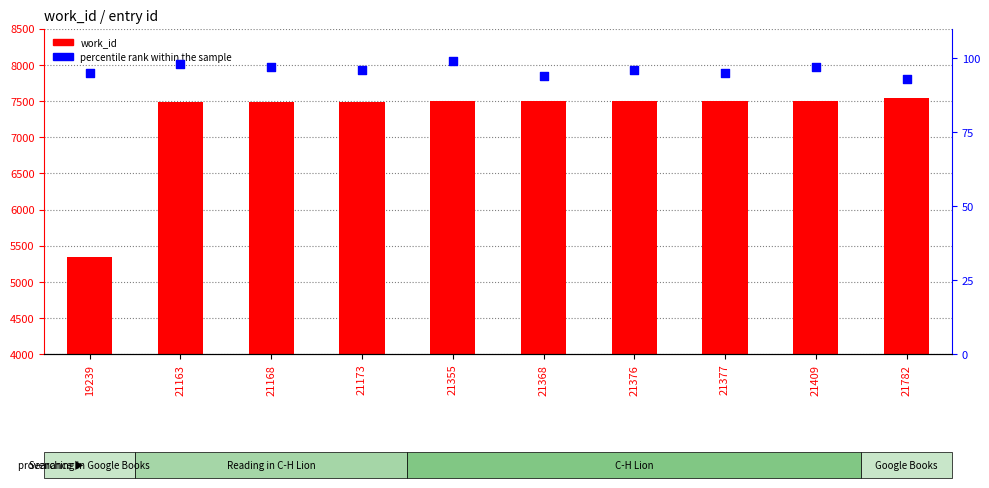

Which series reaches the maximum Y coordinate?

work_id